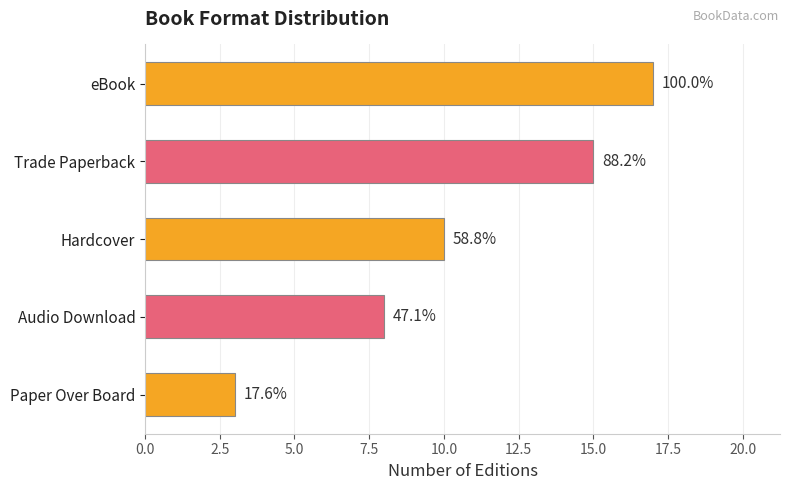

How many bars are there in total?

5